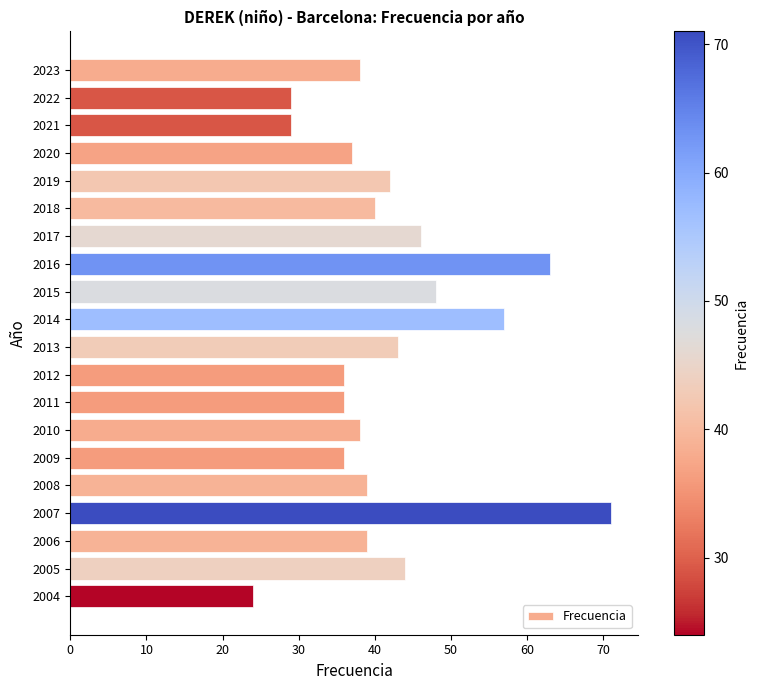

Are the bars grouped side by side (vs. stacked)?

No